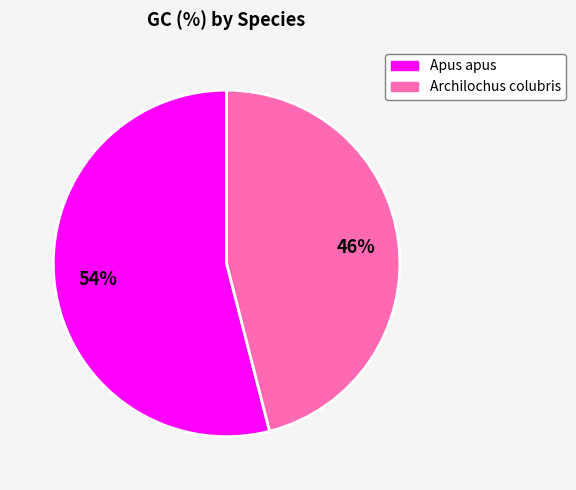

To the nearest percent, what is the difference between the Apus apus and Archilochus colubris slice percentages?

8%